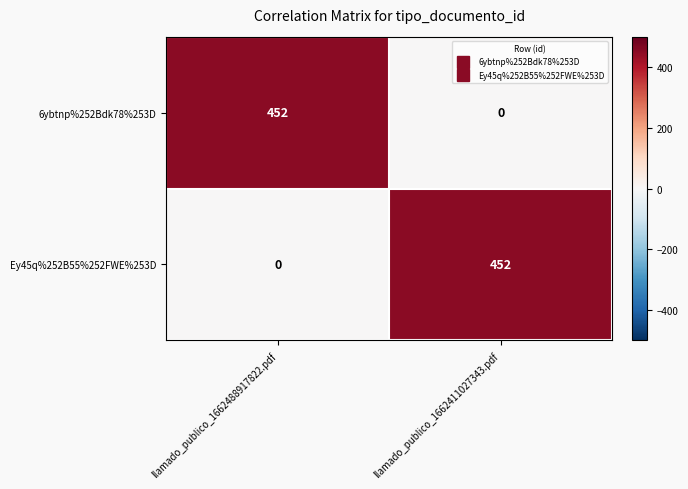

Reading left to right, transcribe all the data shown in this chart.

6ybtnp%252Bdk78%253D: llamado_publico_1662488917822.pdf=452	llamado_publico_1662411027343.pdf=0
Ey45q%252B55%252FWE%253D: llamado_publico_1662488917822.pdf=0	llamado_publico_1662411027343.pdf=452